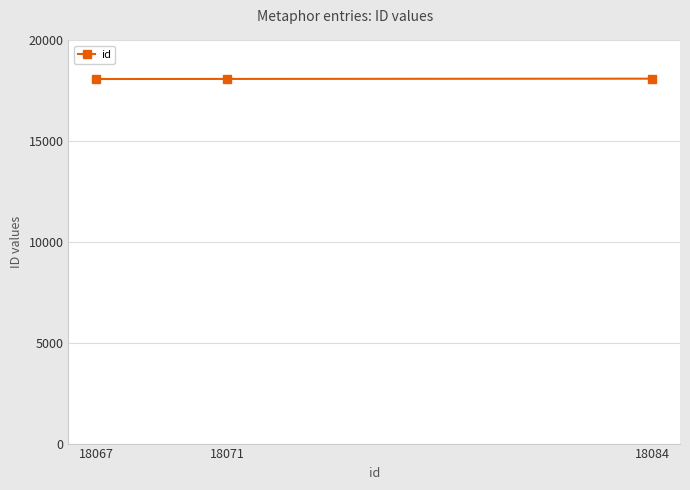

How many data points are less than 18071?

1